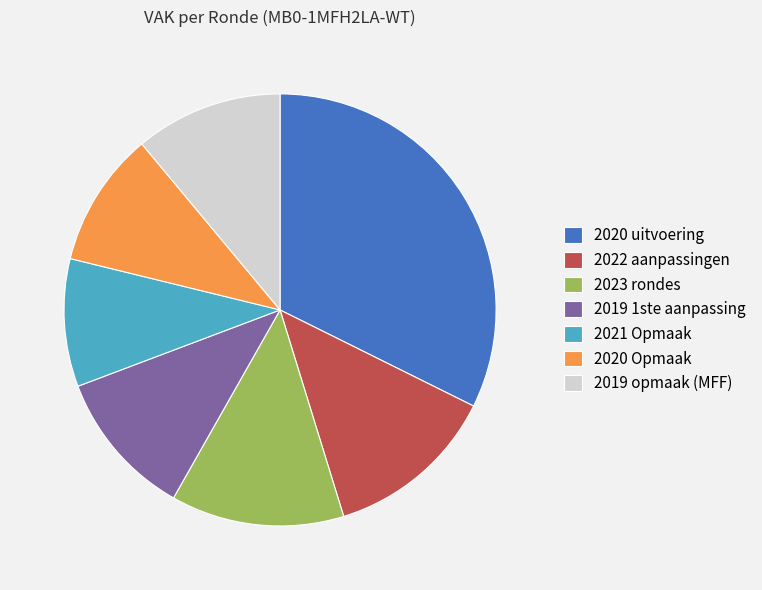

What is the largest slice in the pie chart?

2020 uitvoering